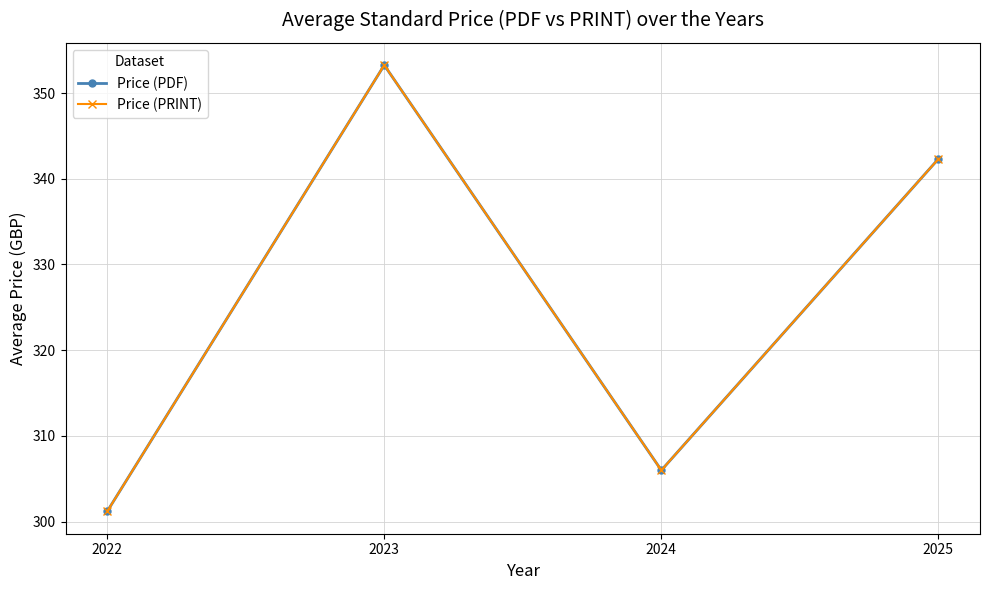

True or false: Price (PRINT) and Price (PDF) cross at least once.

False